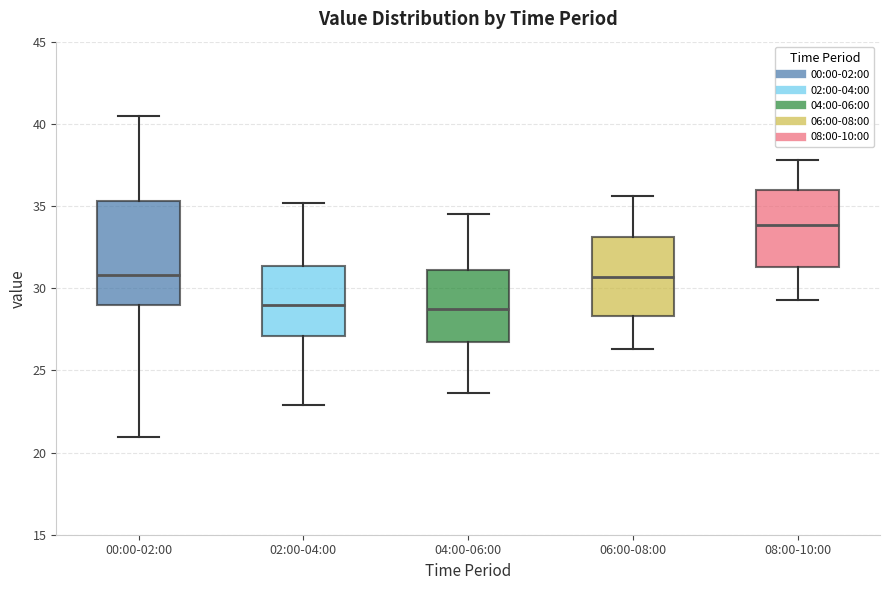

Which box is the tallest, from its lower edge to its upper edge?

00:00-02:00